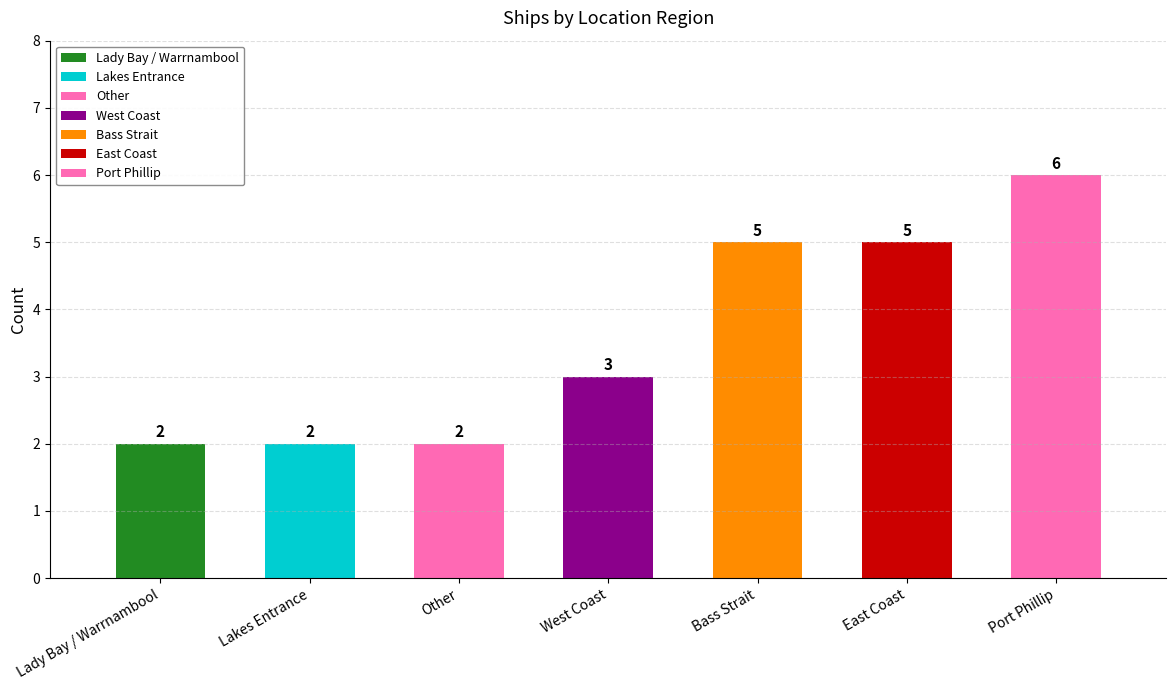

How many data points are less than 3?

3